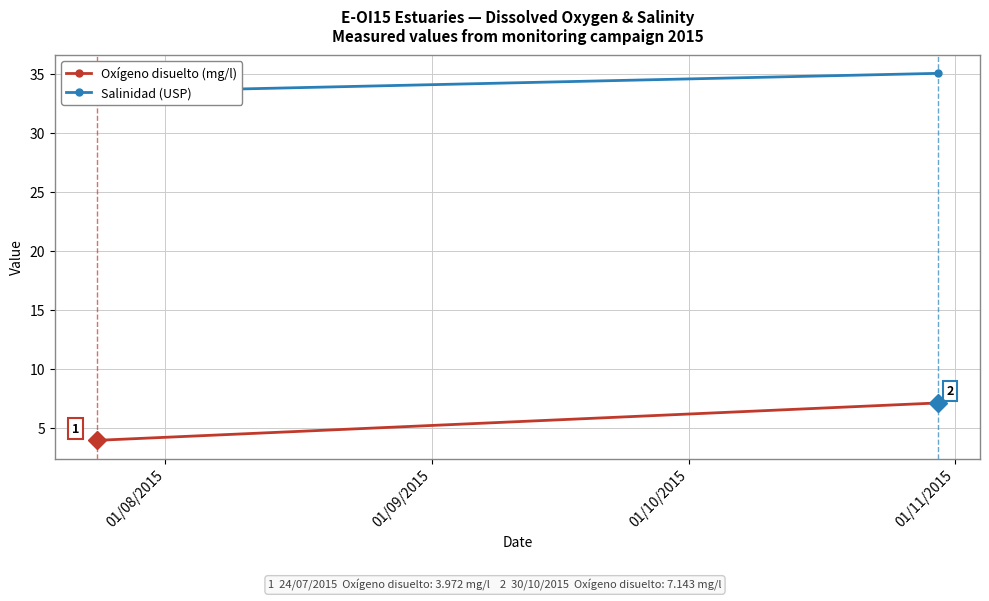

The Salinidad (USP) series shows 22.5 at 01/08/2015. True or false?

False